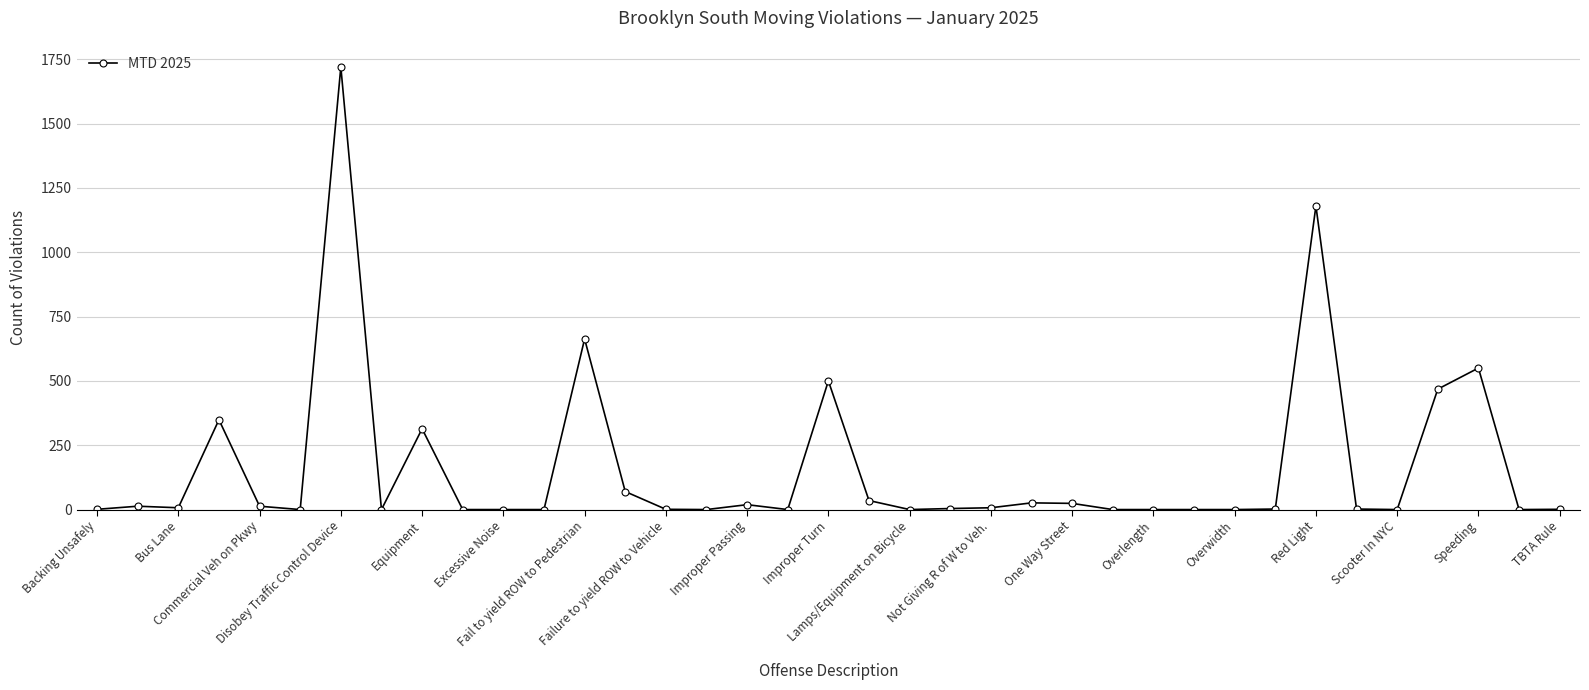

Does the chart have visible grid lines?

Yes